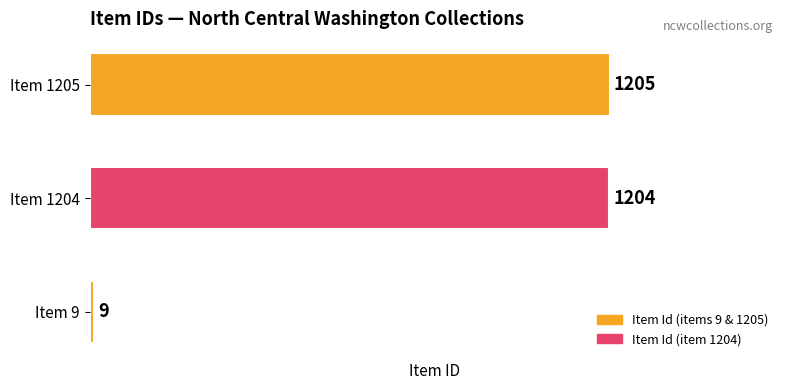

How many values are below 1204?

1